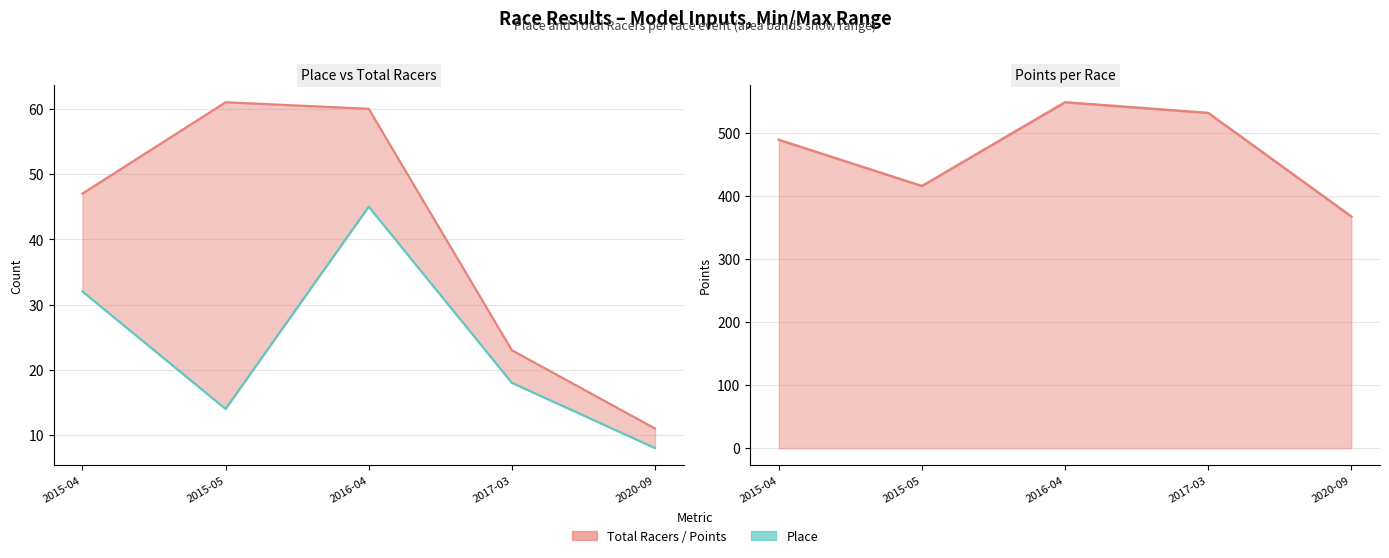

True or false: Points and Total Racers intersect in this chart.

False